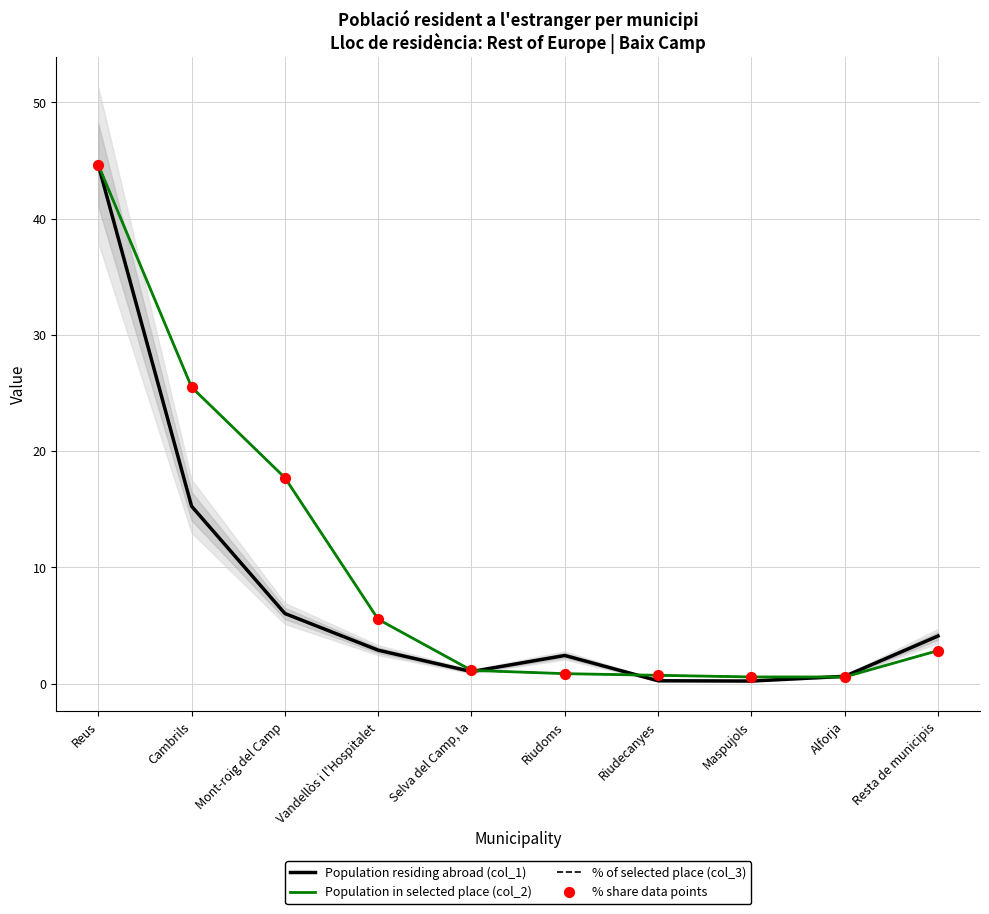

What are all the series names shown in the legend?

Population residing abroad (col_1), Population in selected place (col_2), % of selected place (col_3), % share data points